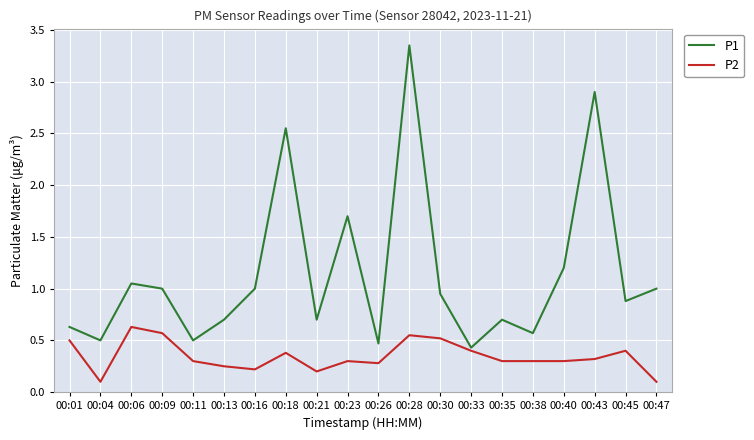

At which category is the sum across all series the highest?

00:28